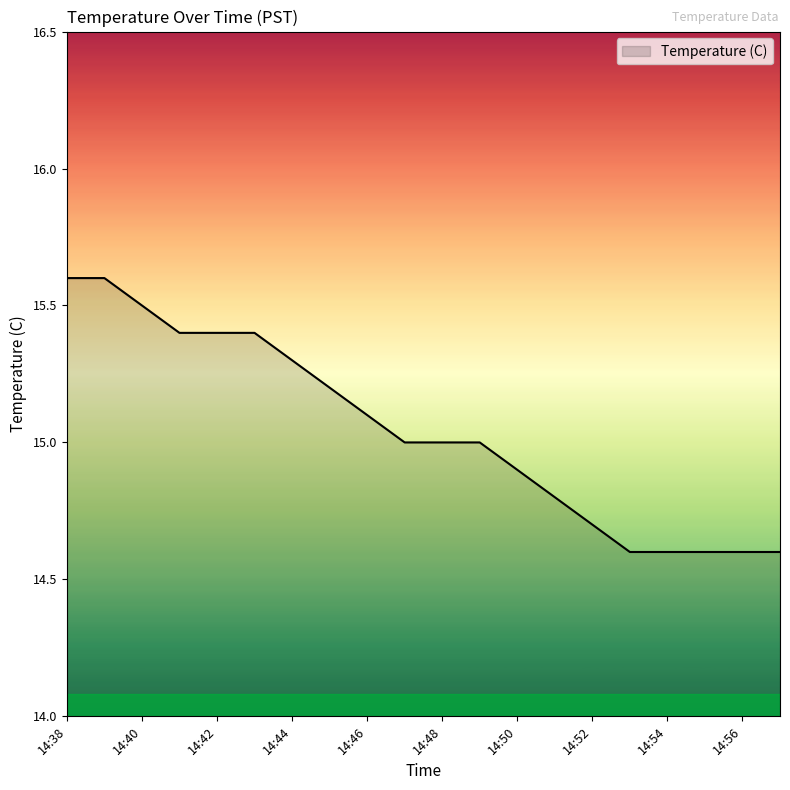

What is the smallest value displayed?

14.6